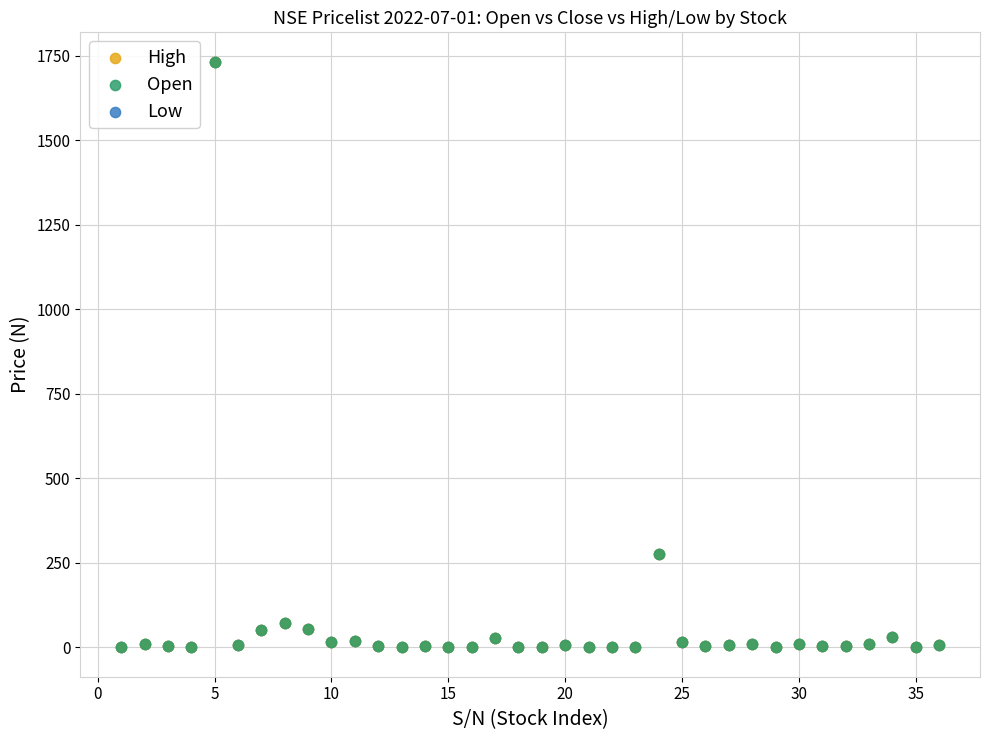

What are all the series names shown in the legend?

High, Open, Low